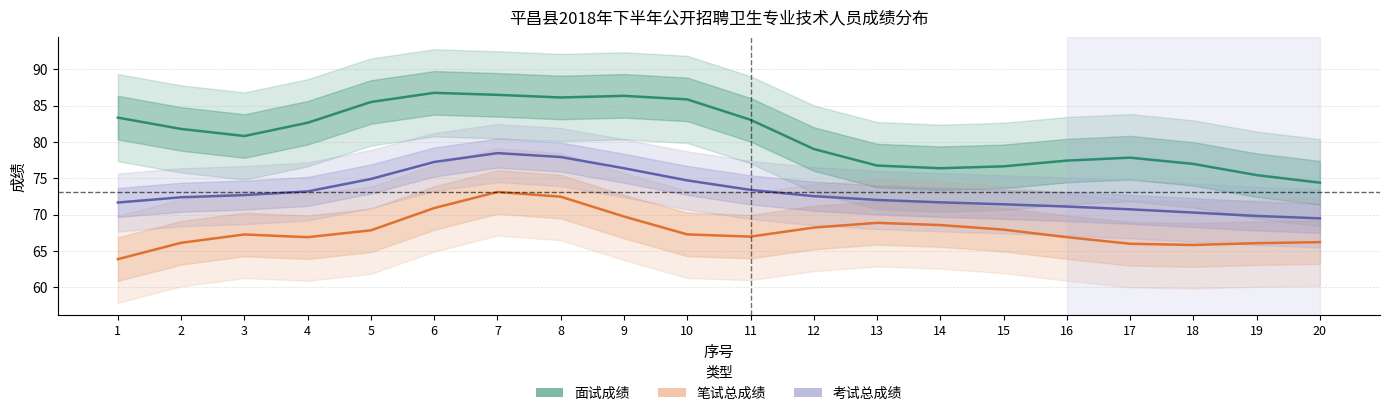

How many lines are shown in the chart?

3